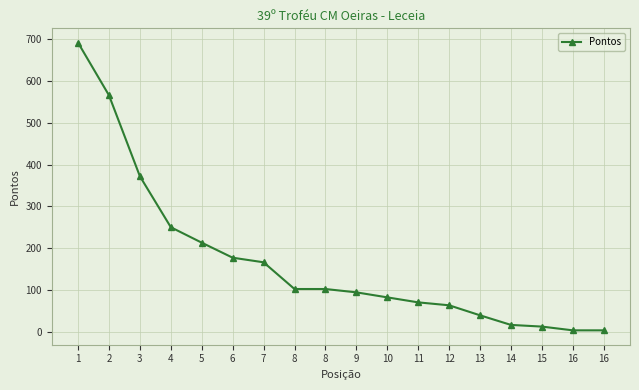

At which category does the chart reach its peak across all series?

1